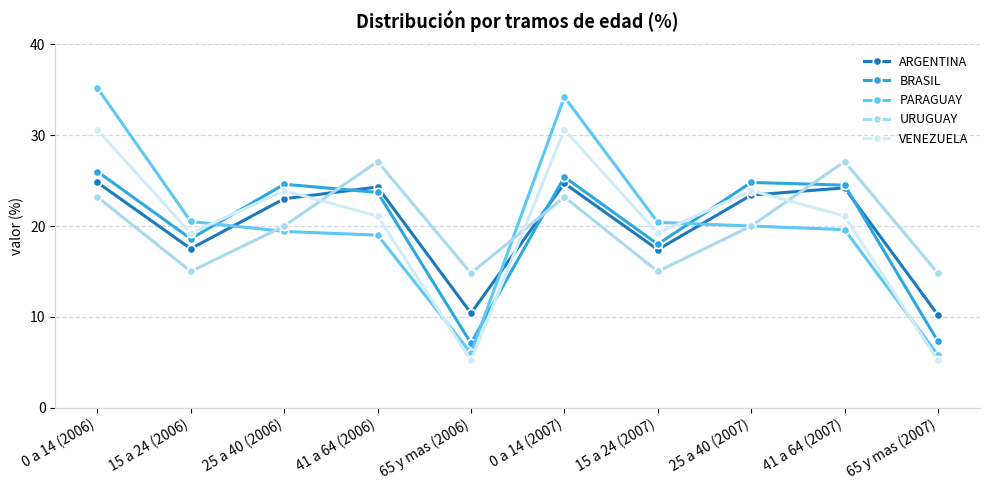

How many distinct data groups are displayed?

5